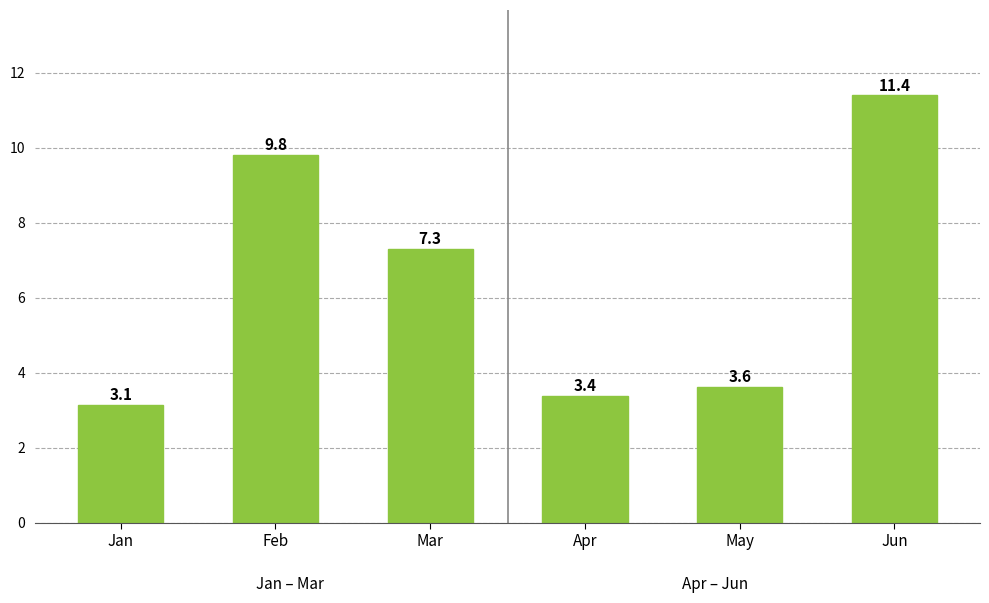

True or false: the data shows 3.1 at Jan.

True